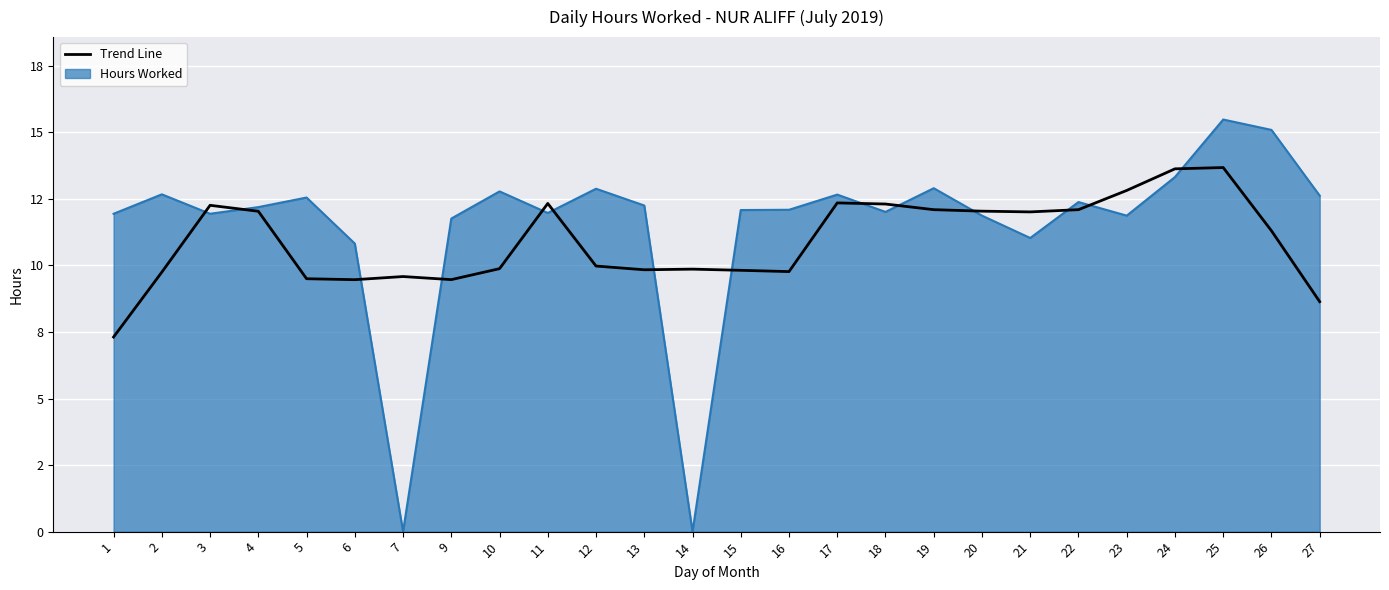

What is the smallest value displayed?

7.3